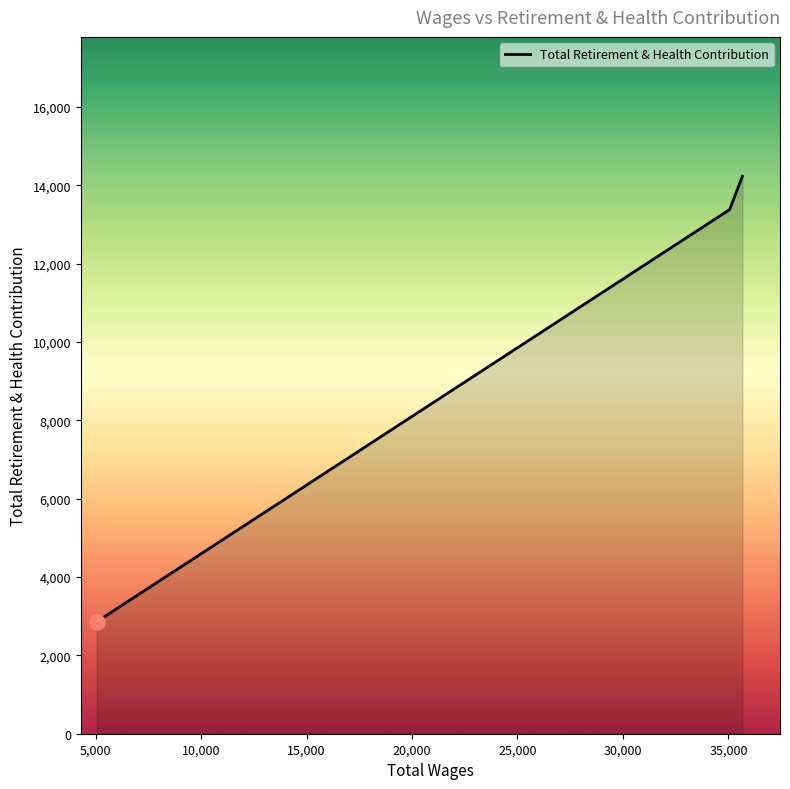

What is the sum of all values?

30464